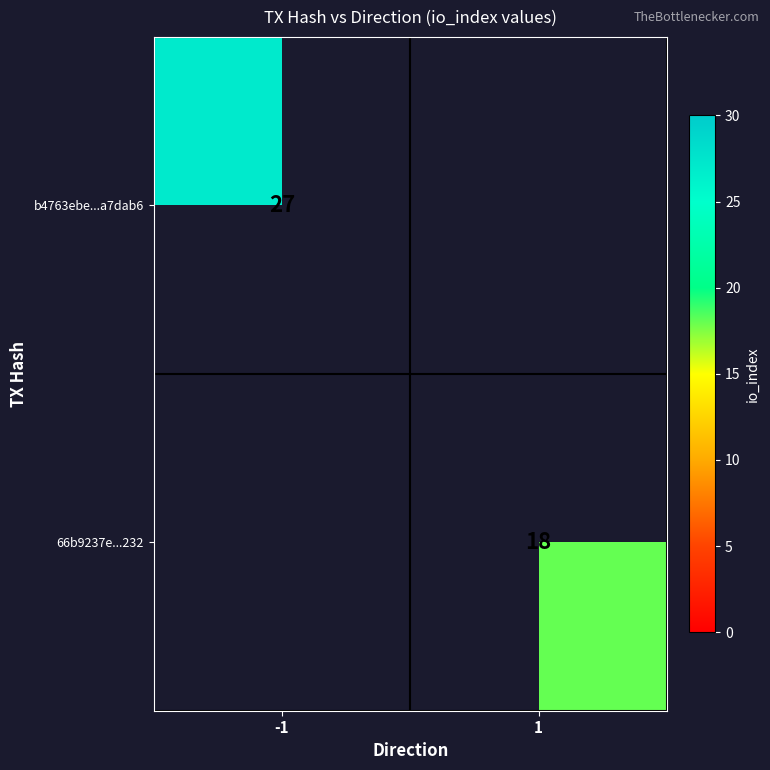

Is it true that b4763ebe...a7dab6 equals 27 at -1?

True